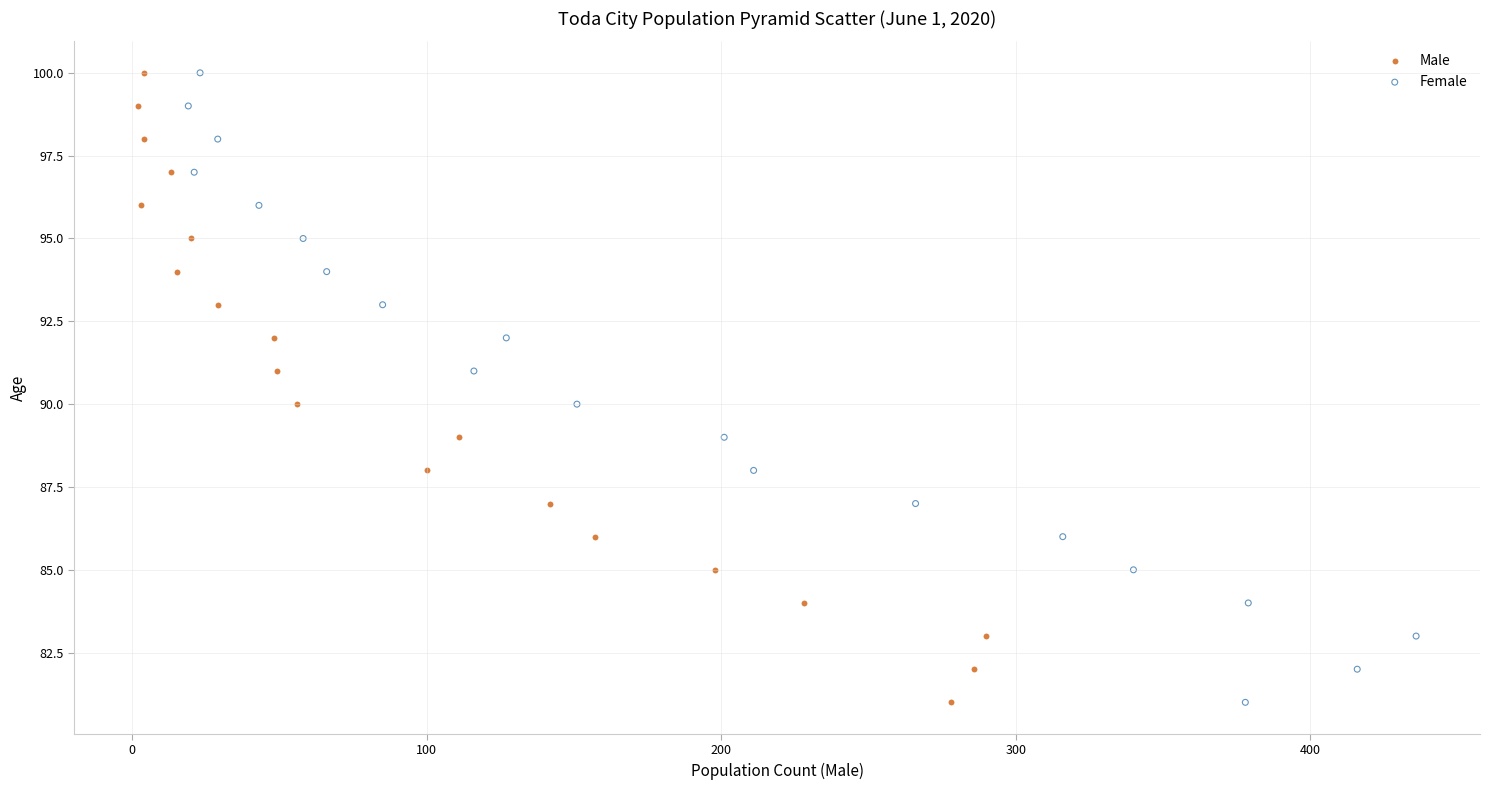

What are all the series names shown in the legend?

Male, Female